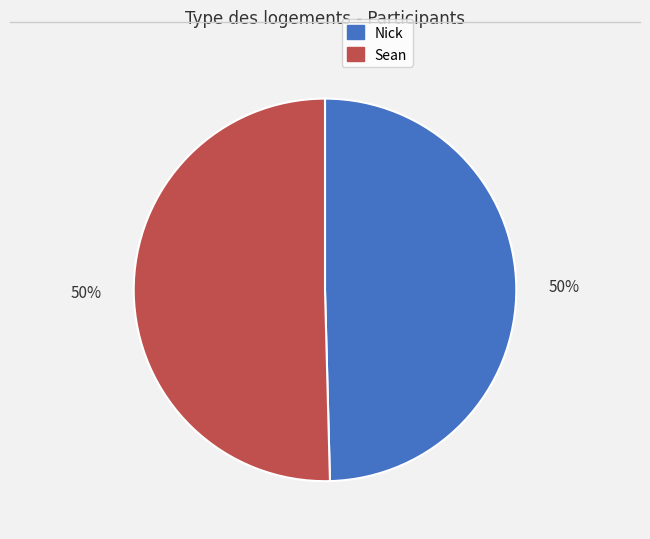

Count the number of slices in the pie.

2